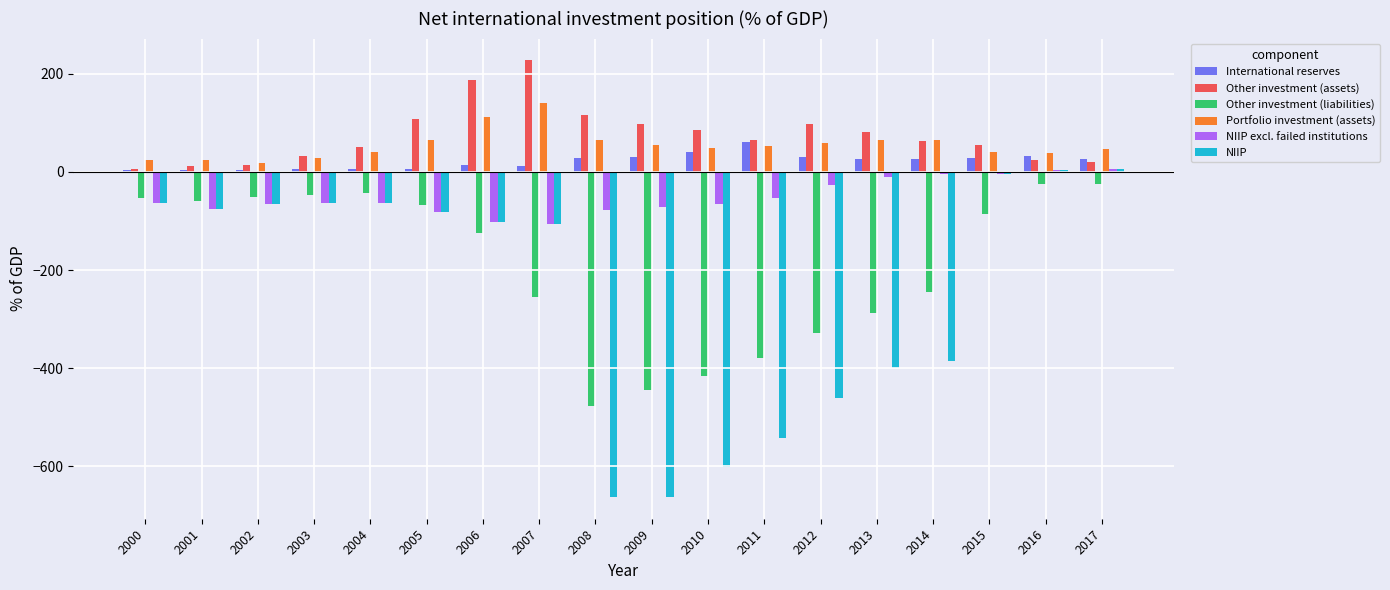

What is the sum of all Other investment (assets) values?

1344.6